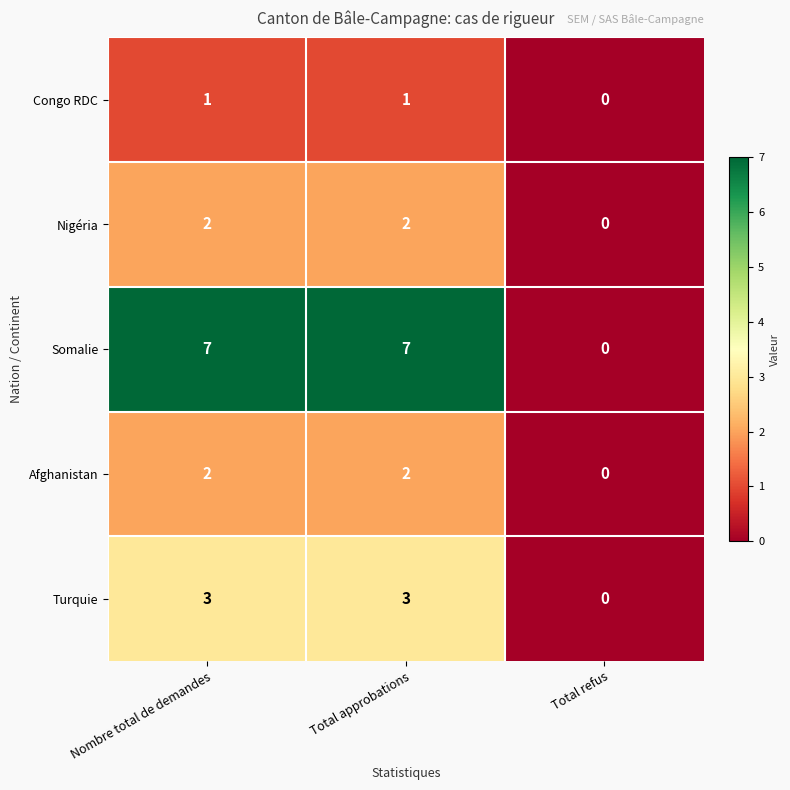

Count the Nigéria values in the range 0 to 2.

3